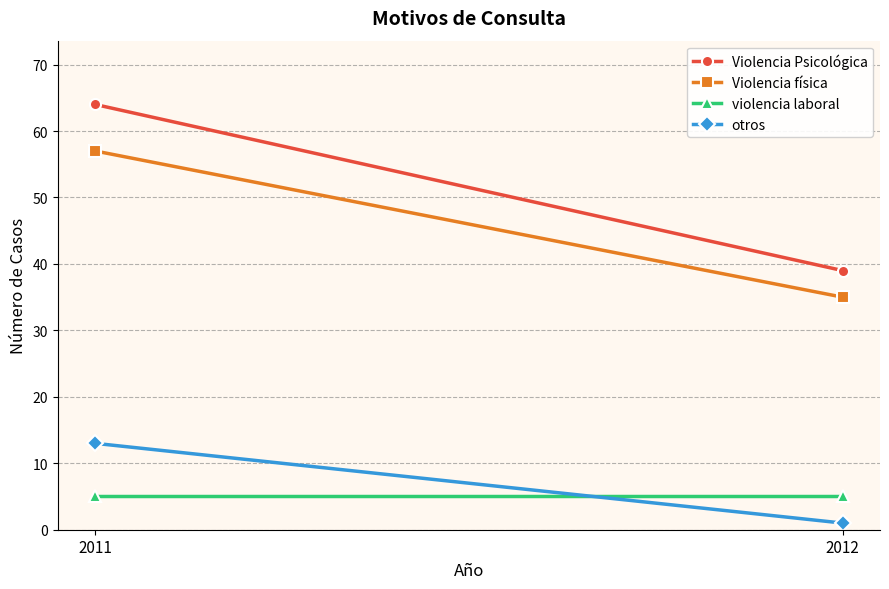

Which has a higher value, 2012 or 2011?

2011